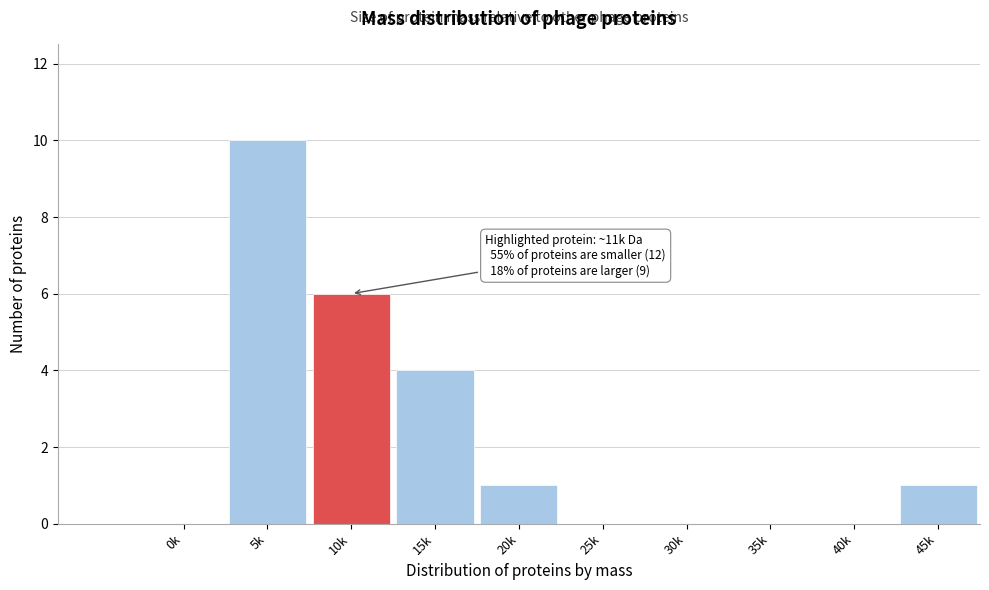

Reading left to right, transcribe all the data shown in this chart.

0k=0	5k=10	10k=6	15k=4	20k=1	25k=0	30k=0	35k=0	40k=0	45k=1